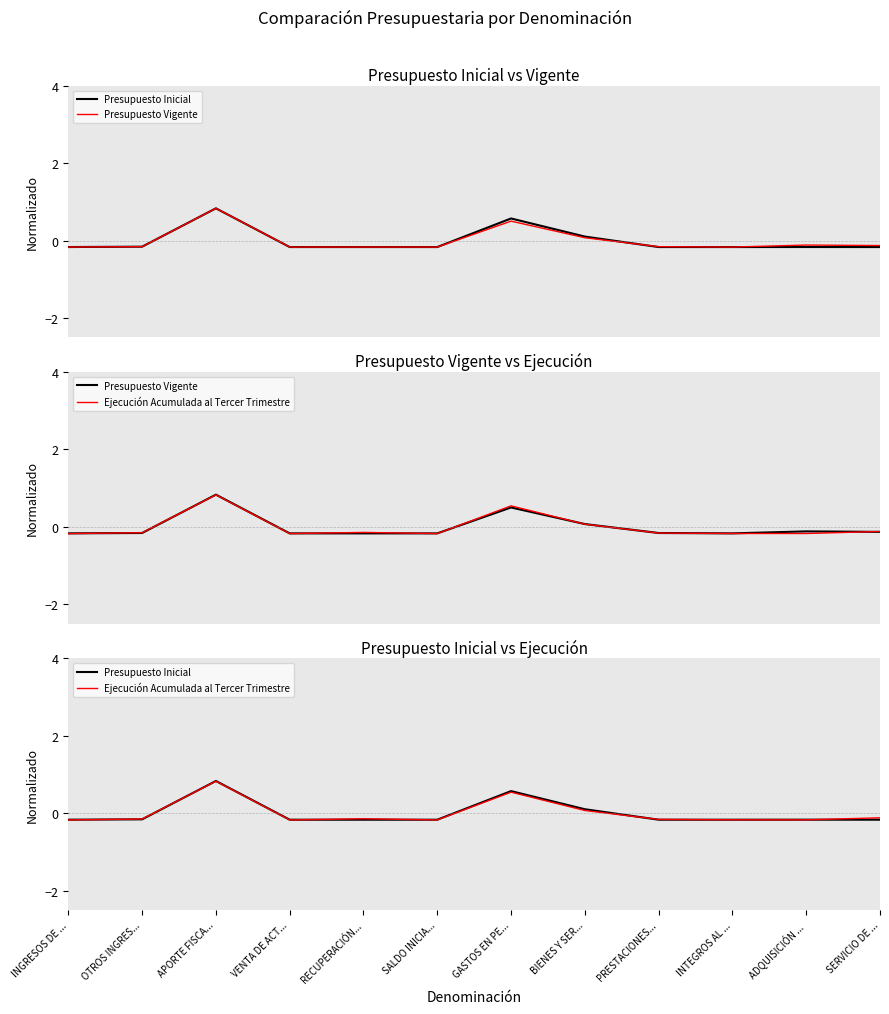

At which category is the sum across all series the highest?

APORTE FISCA...